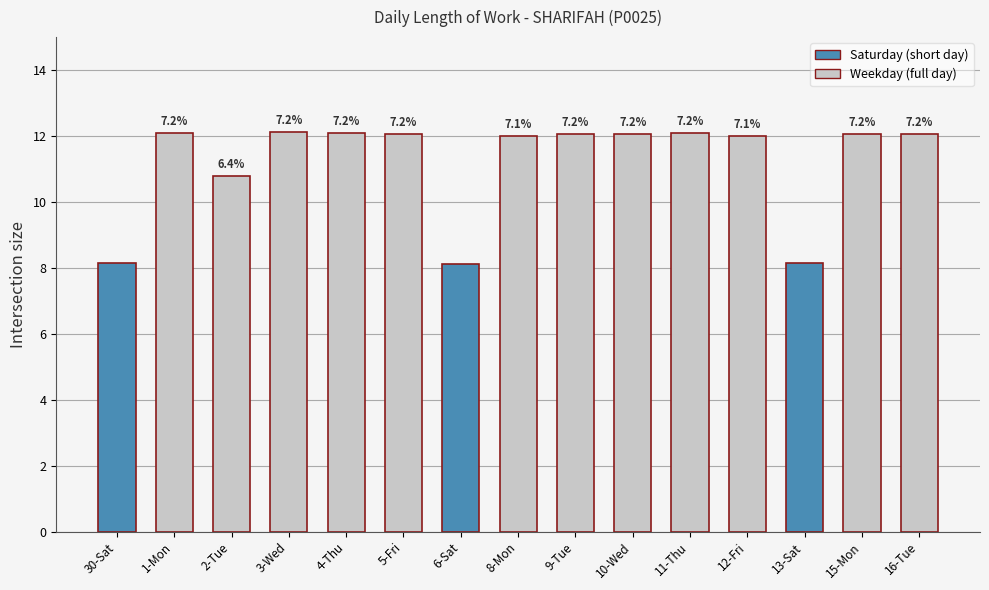

The chart shows a value of 8.1 at 6-Sat. True or false?

True